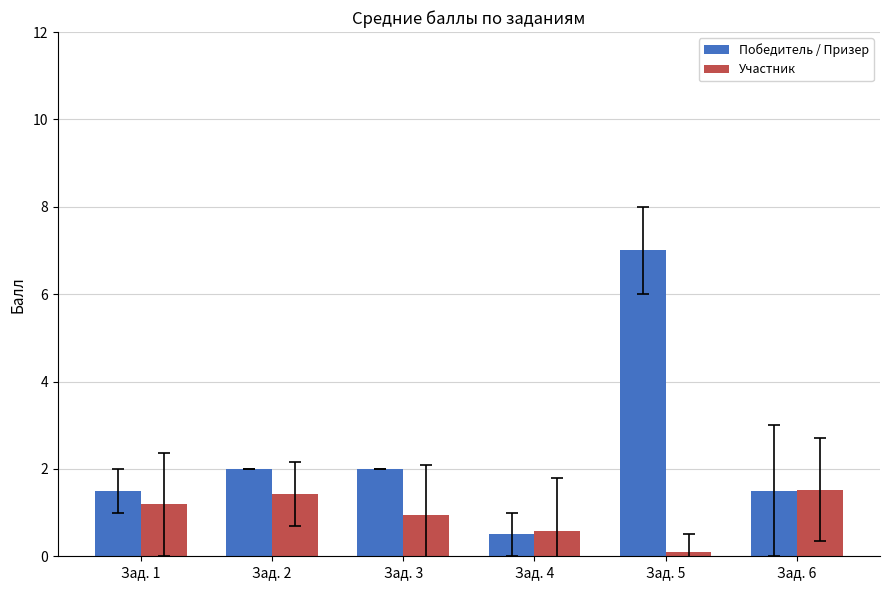

Reading left to right, transcribe all the data shown in this chart.

Победитель / Призер: 1.5	2.0	2.0	0.5	7.0	1.5
Участник: 1.2	1.4	1.0	0.6	0.1	1.5